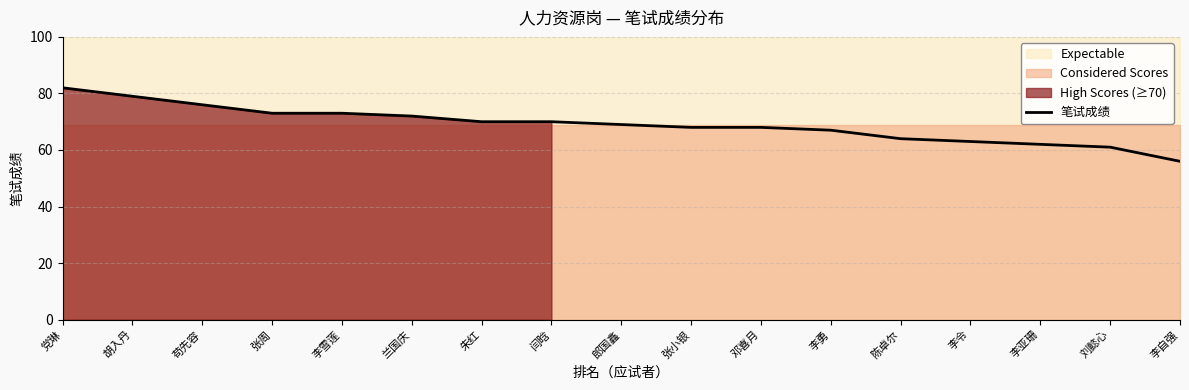

What is the approximate value at 闫晗?

70